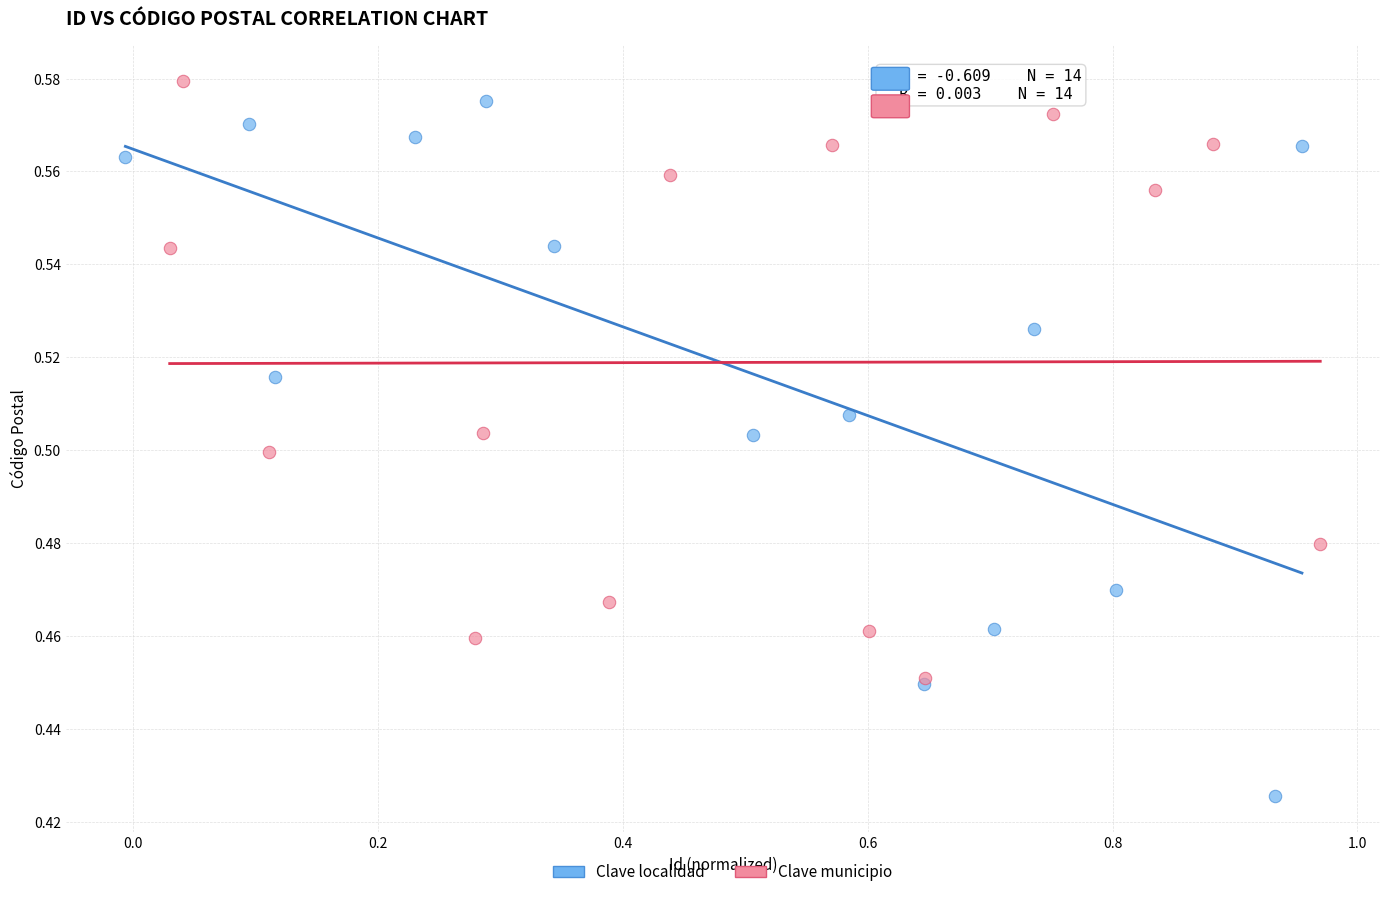

Which series reaches the minimum Y coordinate?

Clave localidad